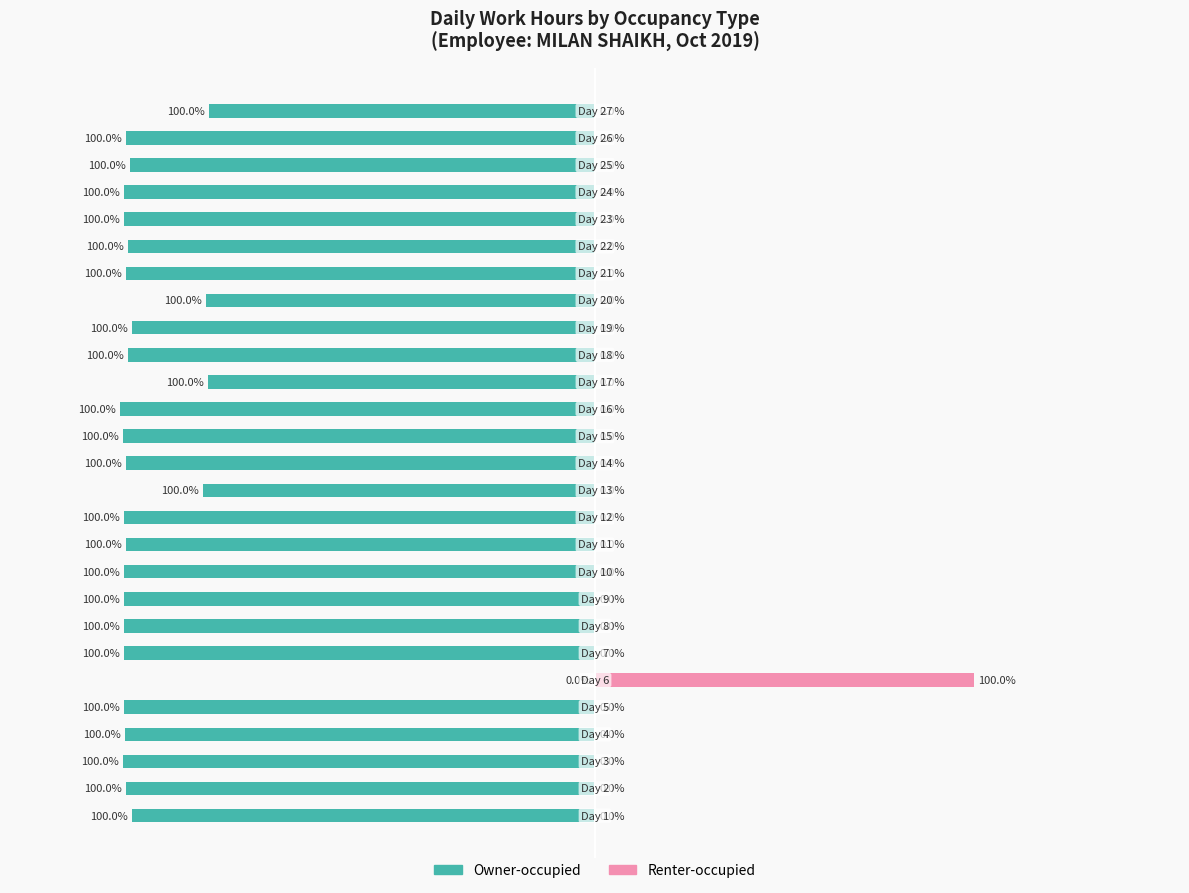

At which category does the chart reach its minimum across all series?

15